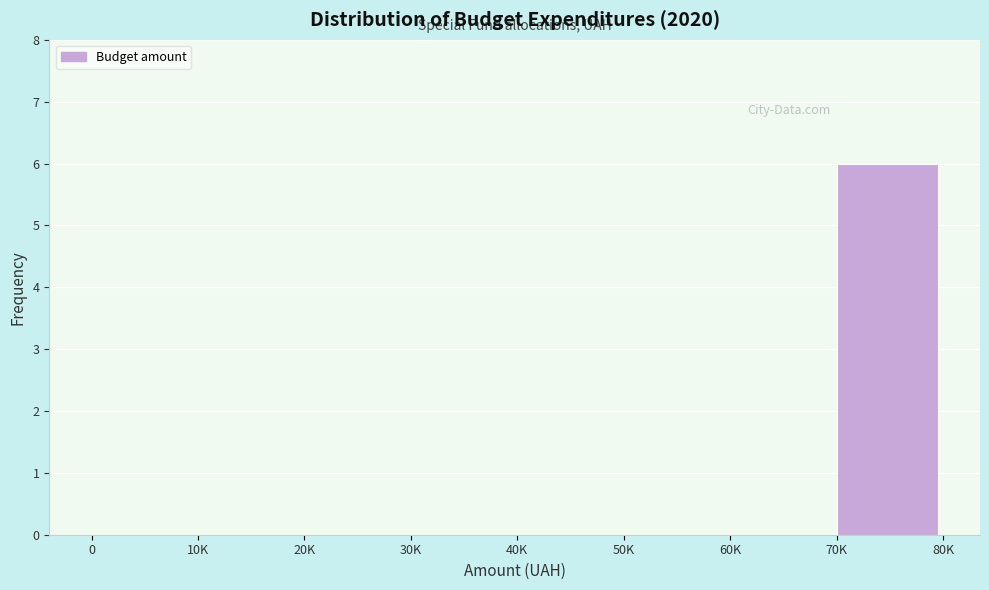

Reading left to right, transcribe all the data shown in this chart.

0=0	10K=0	20K=0	30K=0	40K=0	50K=0	60K=0	70K=6